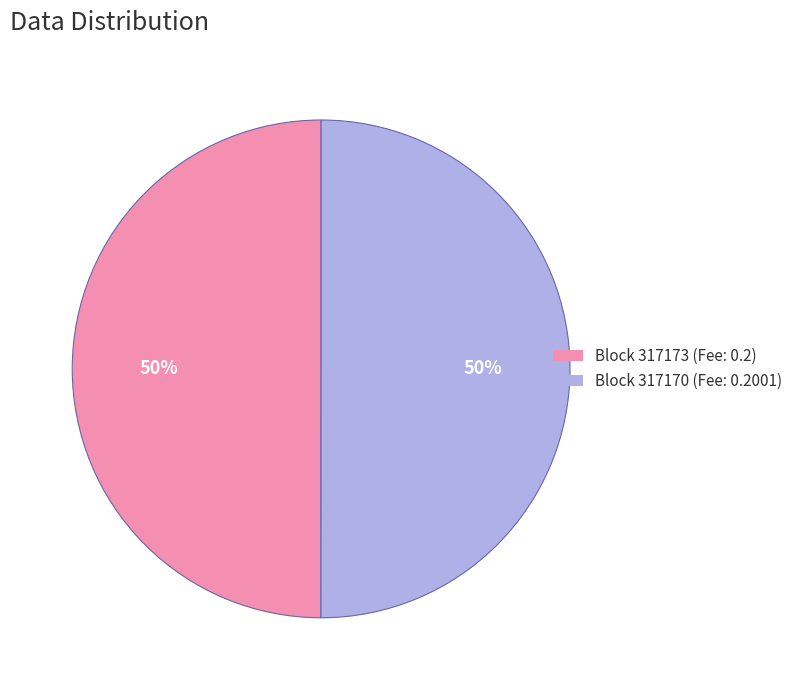

How many slices are in this pie chart?

2